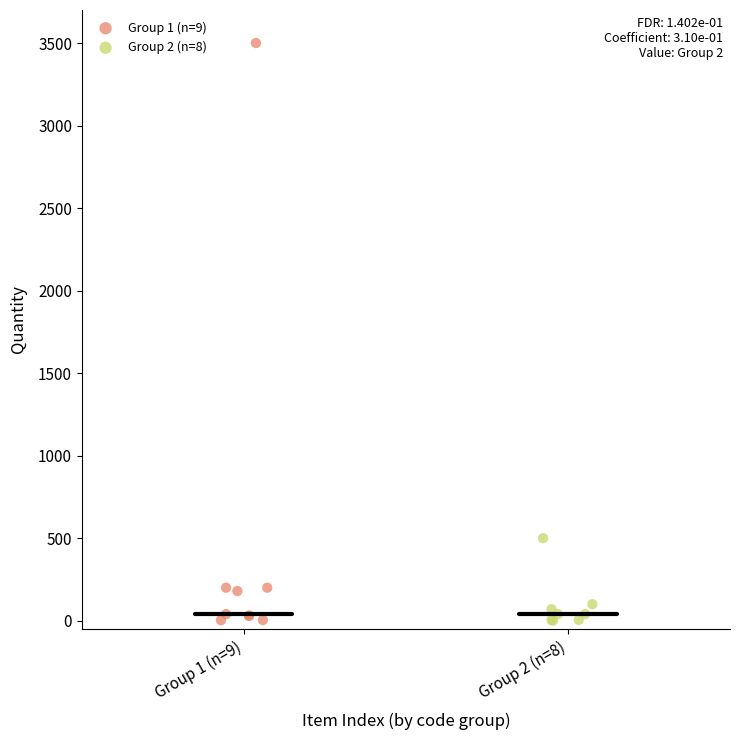

Which series reaches the maximum Y coordinate?

Group 1 (n=9)